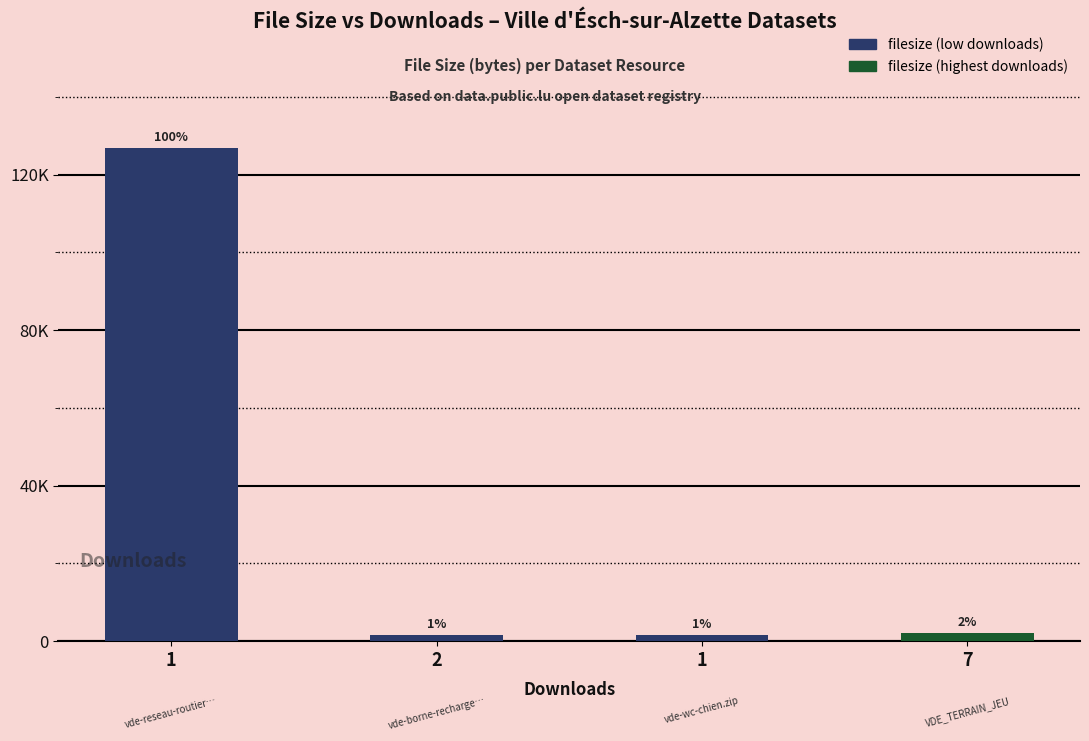

Does the chart contain any negative values?

No